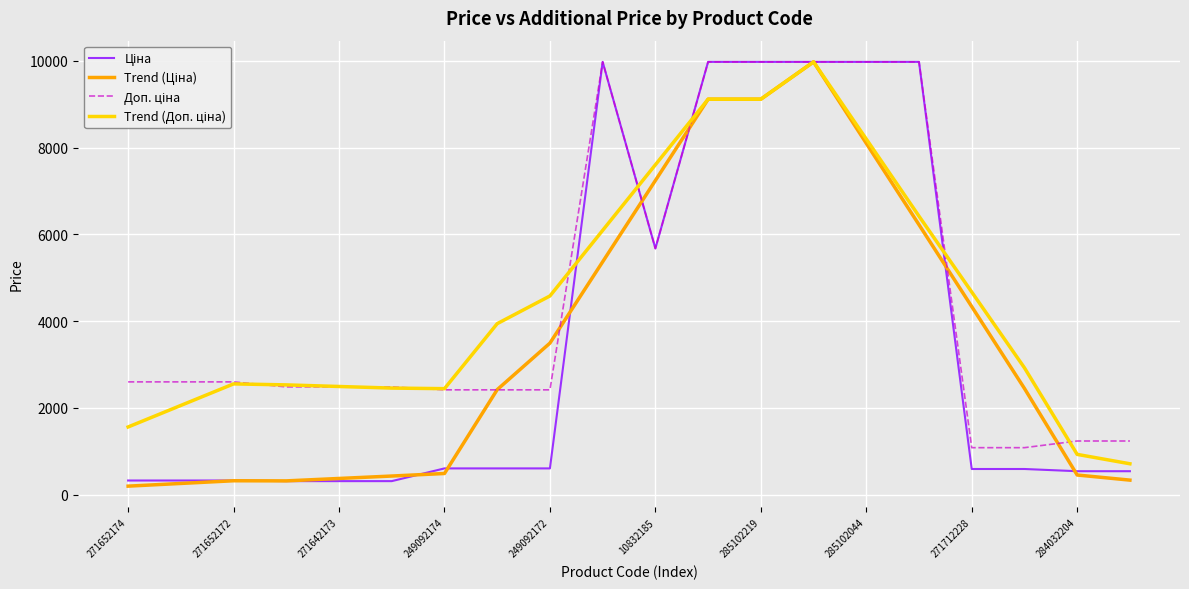

What is the greatest value displayed?

9975.0